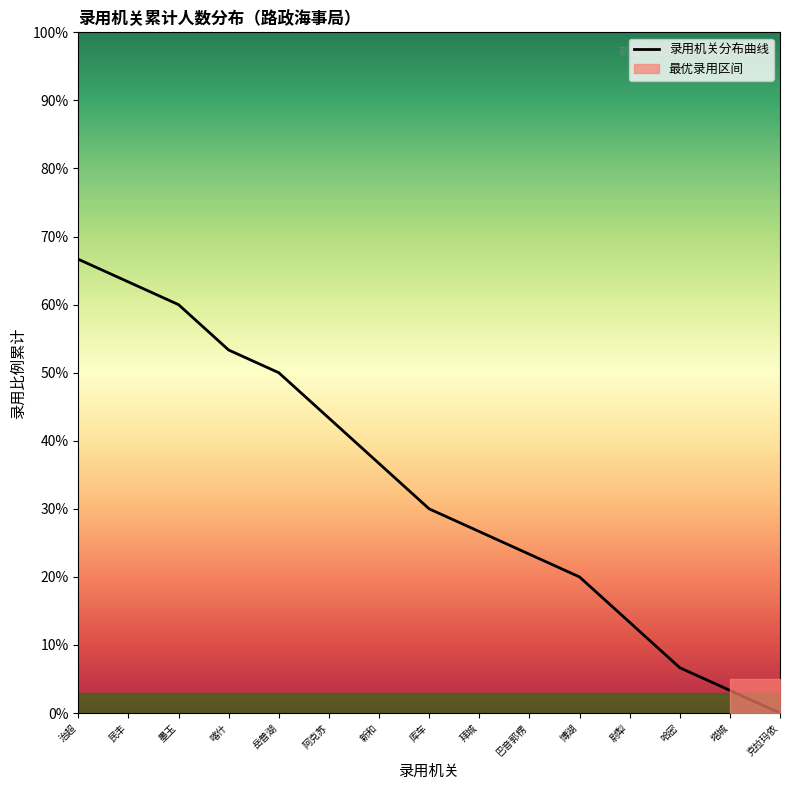

At which label is the value closest to 33?

库车